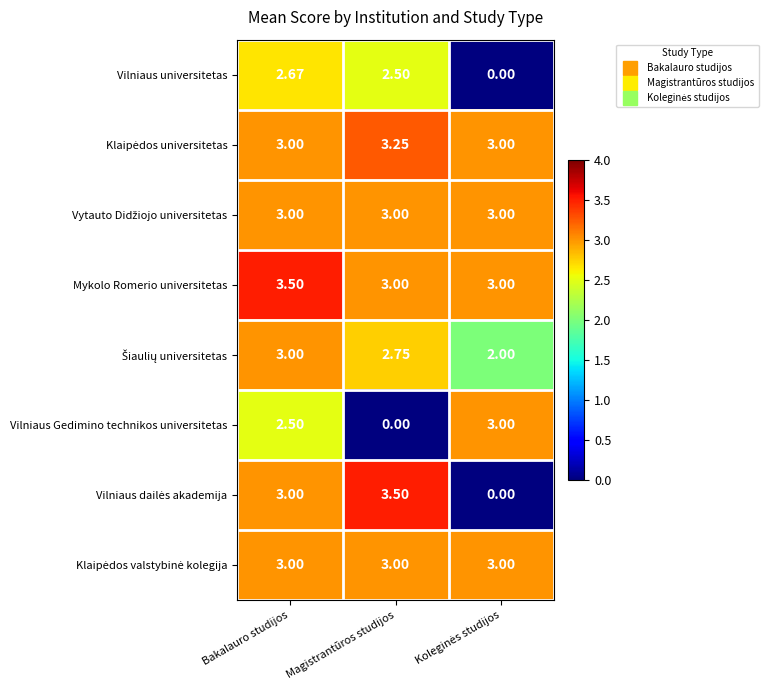

At which label does Mykolo Romerio universitetas reach its peak?

Bakalauro studijos